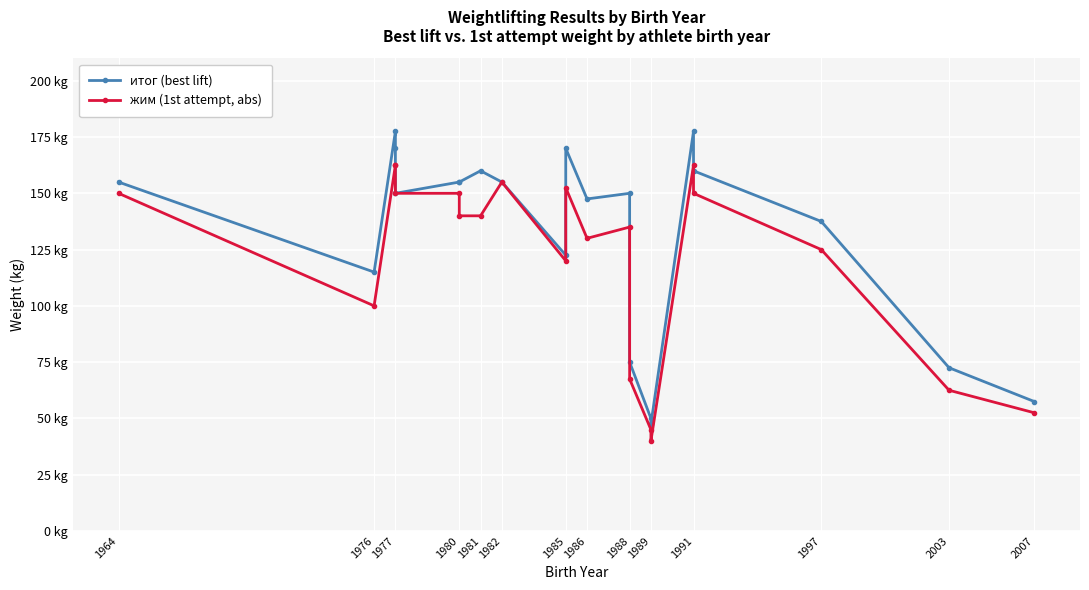

List the series in order of their overall mean, highest first.

итог (best lift), жим (1st attempt, abs)